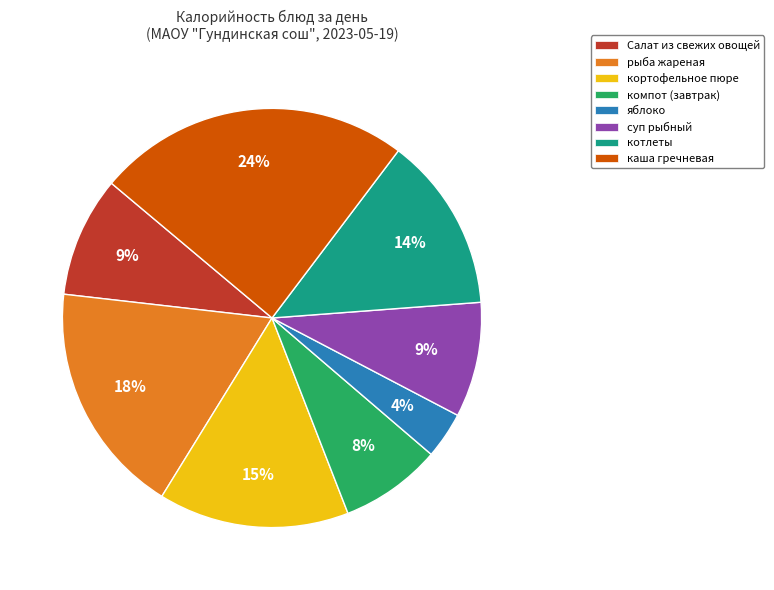

To the nearest percent, what portion does суп рыбный represent?

9%